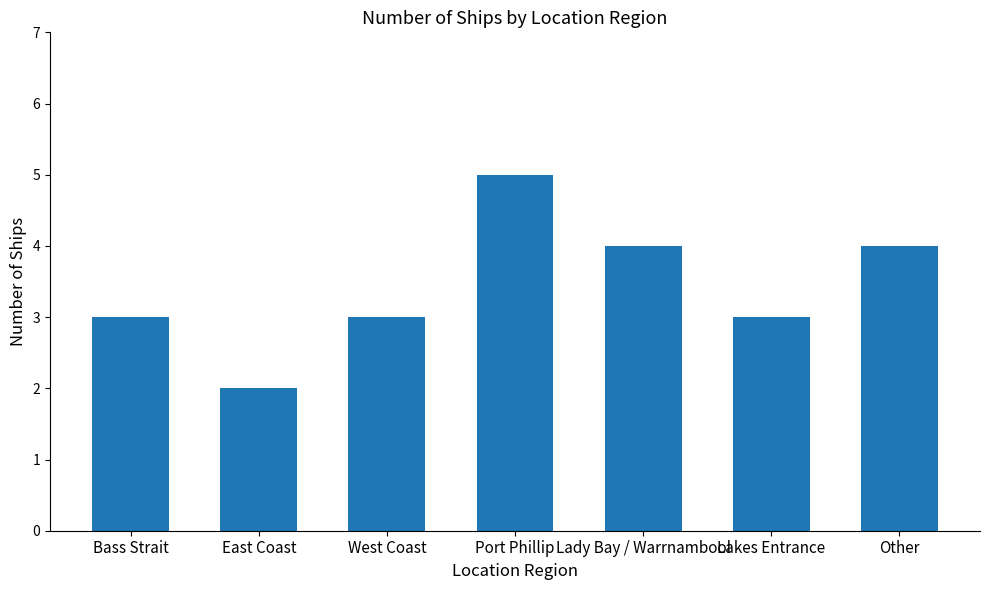

Read the value at Bass Strait.

3